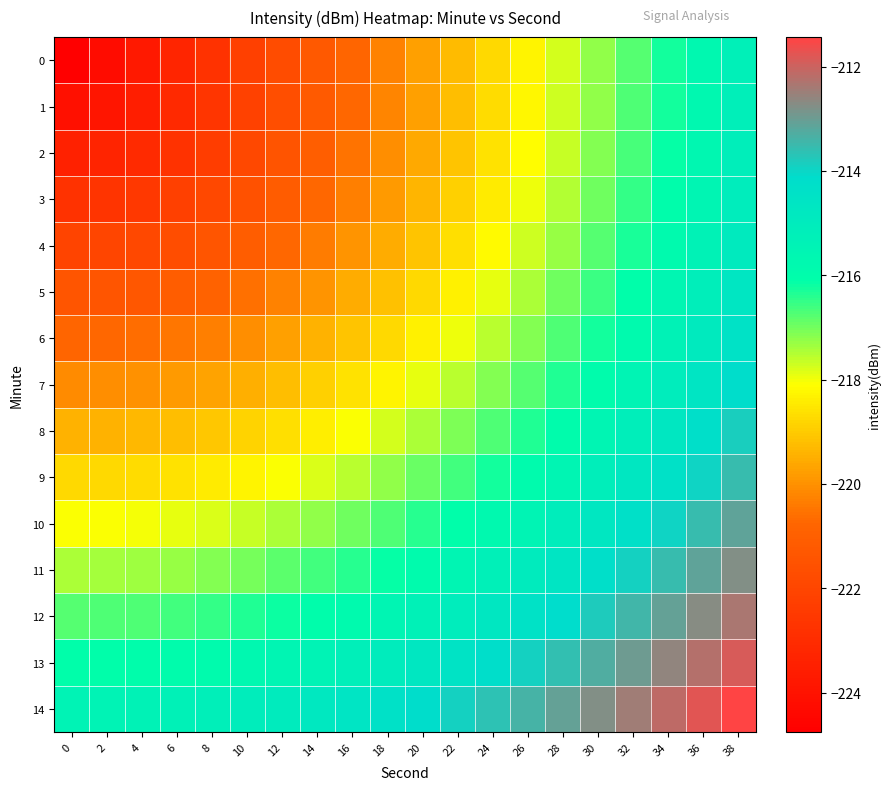

Reading right to left, what are all the values shown in this chart?

0: 38=-215.3	36=-215.8	34=-216.3	32=-216.8	30=-217.3	28=-217.8	26=-218.3	24=-218.8	22=-219.3	20=-219.8	18=-220.3	16=-220.8	14=-221.3	12=-221.8	10=-222.3	8=-222.8	6=-223.3	4=-223.8	2=-224.3	0=-224.8
1: 38=-215.2	36=-215.7	34=-216.2	32=-216.7	30=-217.2	28=-217.7	26=-218.2	24=-218.7	22=-219.2	20=-219.7	18=-220.2	16=-220.7	14=-221.2	12=-221.7	10=-222.2	8=-222.6	6=-223.1	4=-223.6	2=-223.9	0=-224.1
2: 38=-215.2	36=-215.7	34=-216.2	32=-216.6	30=-217.1	28=-217.6	26=-218.1	24=-218.6	22=-219.1	20=-219.6	18=-220.1	16=-220.5	14=-221.0	12=-221.5	10=-221.9	8=-222.4	6=-222.7	4=-223.1	2=-223.3	0=-223.4
3: 38=-215.0	36=-215.5	34=-216.0	32=-216.5	30=-217.0	28=-217.5	26=-218.0	24=-218.4	22=-218.9	20=-219.4	18=-219.8	16=-220.3	14=-220.7	12=-221.1	10=-221.6	8=-221.9	6=-222.3	4=-222.5	2=-222.7	0=-222.8
4: 38=-214.9	36=-215.4	34=-215.8	32=-216.3	30=-216.8	28=-217.3	26=-217.7	24=-218.2	22=-218.6	20=-219.1	18=-219.5	16=-219.9	14=-220.4	12=-220.7	10=-221.1	8=-221.4	6=-221.7	4=-221.9	2=-222.0	0=-222.1
5: 38=-214.7	36=-215.2	34=-215.6	32=-216.1	30=-216.5	28=-217.0	26=-217.4	24=-217.9	22=-218.3	20=-218.7	18=-219.2	16=-219.5	14=-219.9	12=-220.3	10=-220.6	8=-220.9	6=-221.1	4=-221.3	2=-221.4	0=-221.4
6: 38=-214.4	36=-214.9	34=-215.4	32=-215.8	30=-216.3	28=-216.7	26=-217.1	24=-217.5	22=-218.0	20=-218.4	18=-218.7	16=-219.1	14=-219.4	12=-219.8	10=-220.0	8=-220.3	6=-220.5	4=-220.6	2=-220.7	0=-220.8
7: 38=-214.2	36=-214.6	34=-215.1	32=-215.5	30=-215.9	28=-216.3	26=-216.8	24=-217.2	22=-217.5	20=-217.9	18=-218.3	16=-218.6	14=-218.9	12=-219.2	10=-219.5	8=-219.7	6=-219.9	4=-220.0	2=-220.1	0=-220.1
8: 38=-213.9	36=-214.3	34=-214.7	32=-215.1	30=-215.6	28=-216.0	26=-216.3	24=-216.7	22=-217.1	20=-217.4	18=-217.8	16=-218.1	14=-218.4	12=-218.6	10=-218.9	8=-219.1	6=-219.2	4=-219.3	2=-219.4	0=-219.4
9: 38=-213.5	36=-213.9	34=-214.3	32=-214.8	30=-215.1	28=-215.5	26=-215.9	24=-216.3	22=-216.6	20=-216.9	18=-217.3	16=-217.5	14=-217.8	12=-218.0	10=-218.3	8=-218.4	6=-218.6	4=-218.7	2=-218.7	0=-218.8
10: 38=-213.1	36=-213.6	34=-214.0	32=-214.3	30=-214.7	28=-215.1	26=-215.4	24=-215.8	22=-216.1	20=-216.4	18=-216.7	16=-217.0	14=-217.2	12=-217.4	10=-217.6	8=-217.8	6=-217.9	4=-218.0	2=-218.1	0=-218.1
11: 38=-212.8	36=-213.1	34=-213.5	32=-213.9	30=-214.3	28=-214.6	26=-215.0	24=-215.3	22=-215.6	20=-215.9	18=-216.2	16=-216.4	14=-216.6	12=-216.8	10=-217.0	8=-217.2	6=-217.3	4=-217.4	2=-217.4	0=-217.4
12: 38=-212.3	36=-212.7	34=-213.1	32=-213.4	30=-213.8	28=-214.1	26=-214.4	24=-214.8	22=-215.0	20=-215.3	18=-215.6	16=-215.8	14=-216.0	12=-216.2	10=-216.4	8=-216.5	6=-216.6	4=-216.7	2=-216.7	0=-216.8
13: 38=-211.9	36=-212.3	34=-212.6	32=-213.0	30=-213.3	28=-213.6	26=-213.9	24=-214.2	22=-214.5	20=-214.7	18=-215.0	16=-215.2	14=-215.4	12=-215.6	10=-215.7	8=-215.9	6=-216.0	4=-216.0	2=-216.1	0=-216.1
14: 38=-211.4	36=-211.8	34=-212.1	32=-212.5	30=-212.8	28=-213.1	26=-213.4	24=-213.7	22=-213.9	20=-214.2	18=-214.4	16=-214.6	14=-214.8	12=-215.0	10=-215.1	8=-215.2	6=-215.3	4=-215.4	2=-215.4	0=-215.4